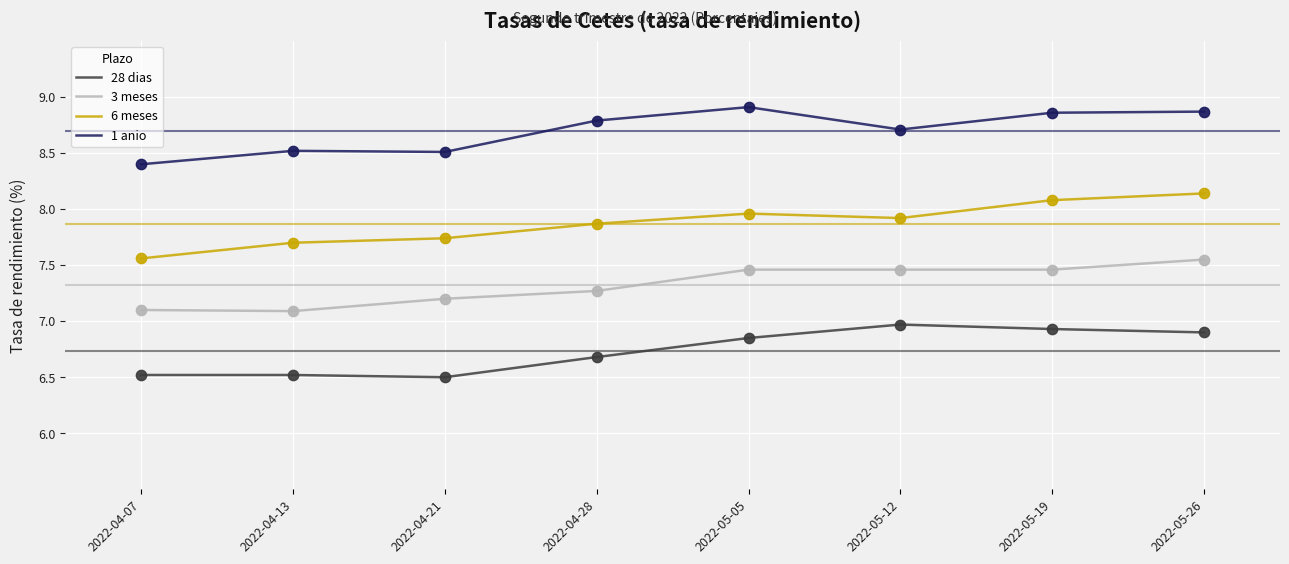

What are all the series names shown in the legend?

28 dias, 3 meses, 6 meses, 1 anio